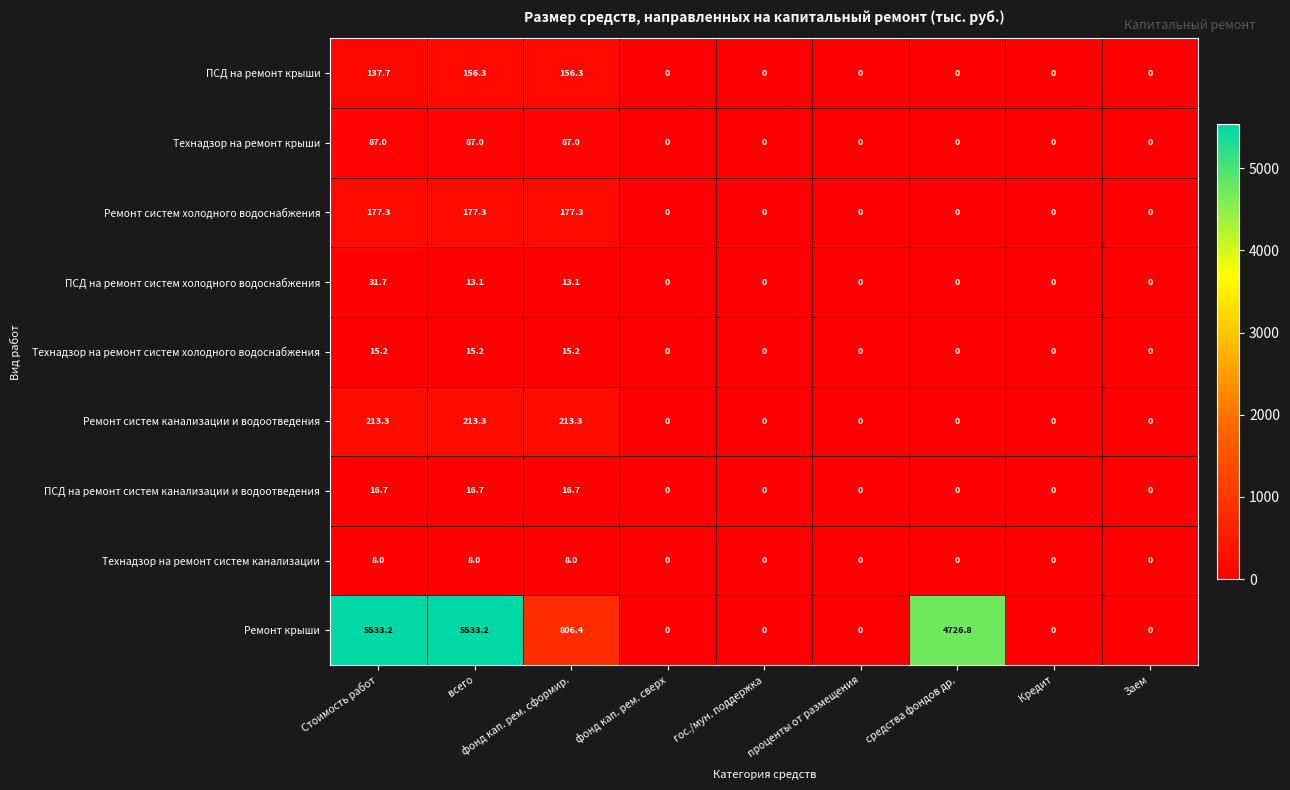

Is it true that Ремонт систем канализации и водоотведения equals 285.8 at Стоимость работ?

False